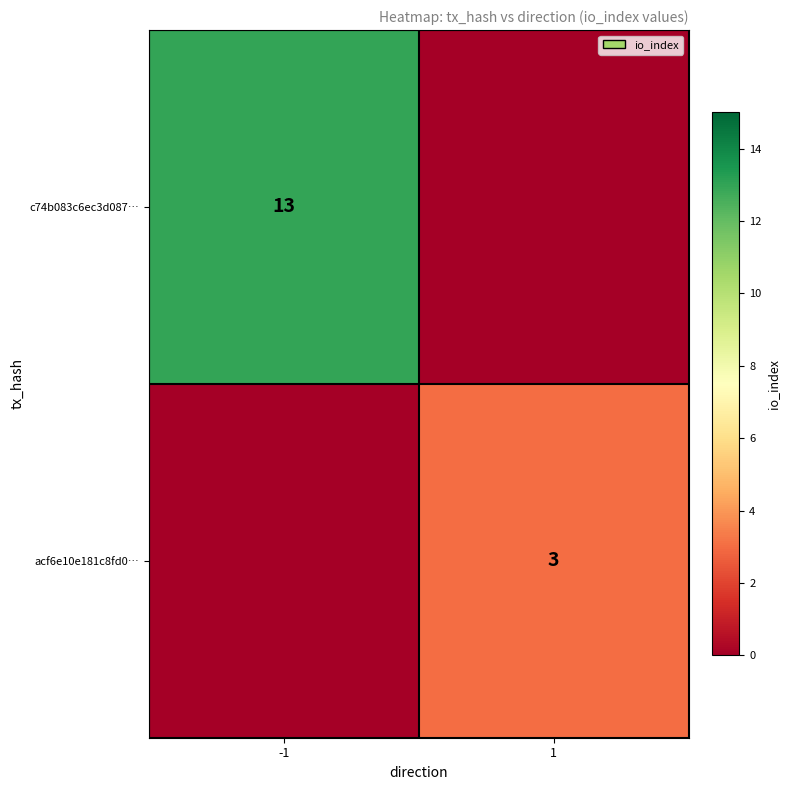

Between 1 and -1, which is larger?

-1